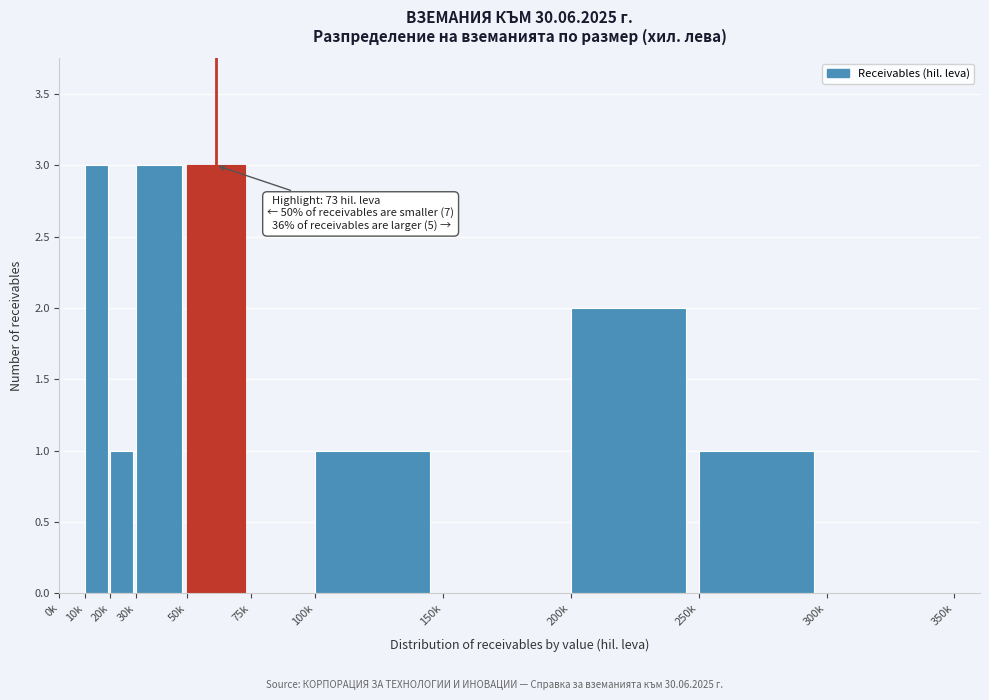

Reading left to right, list all the values displayed in this chart.

0k=0	10k=3	20k=1	30k=3	50k=3	75k=0	100k=1	150k=0	200k=2	250k=1	300k=0